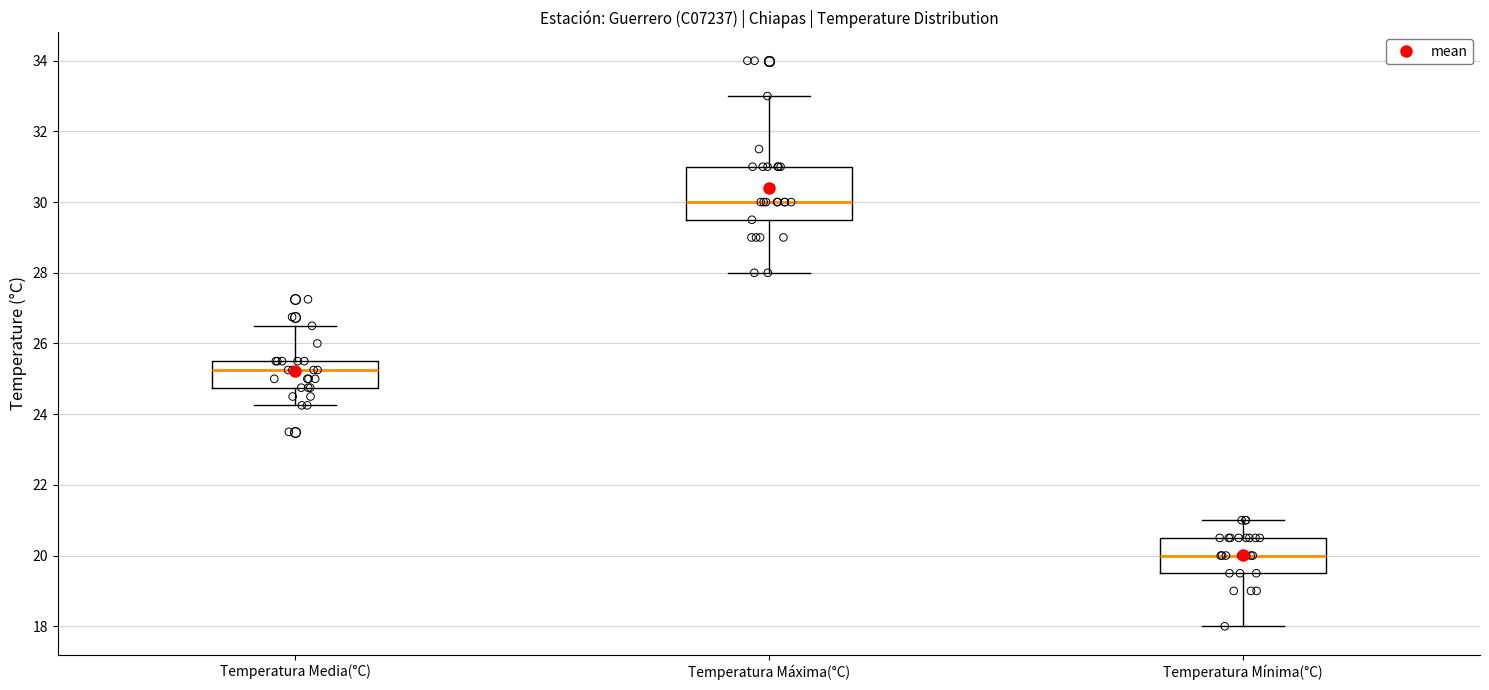

Where is the lower edge of the box for Temperatura Mínima(°C) on the y-axis? The values are not printed on the chart, so give them approximately, as read against the axis.

19.6